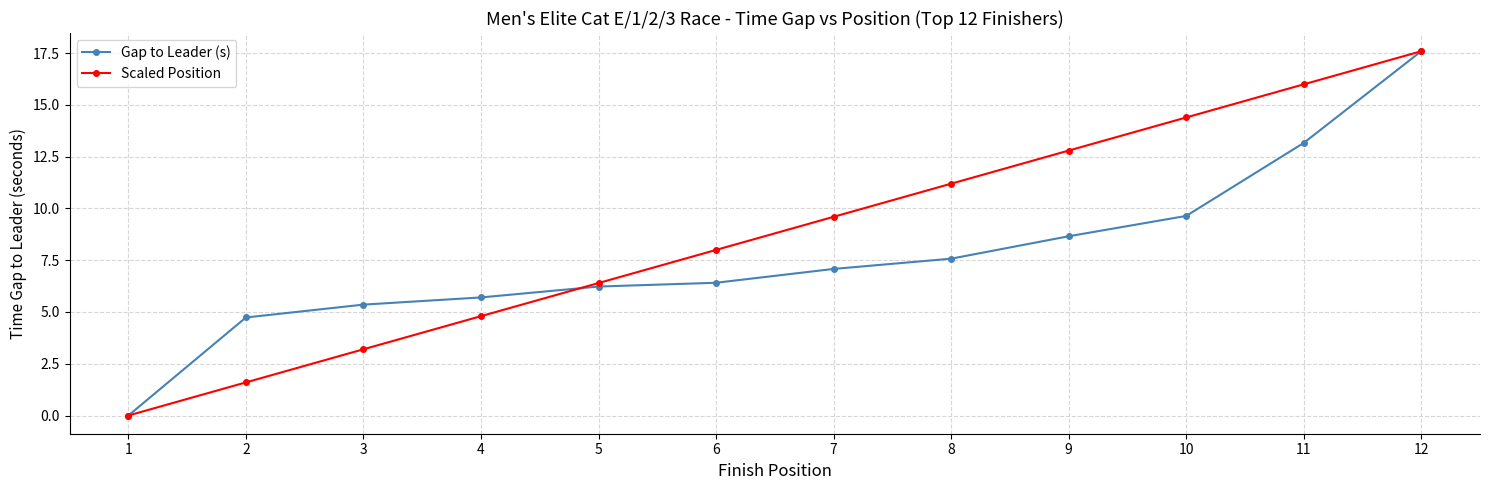

Which series changed the most between 7 and 12?

Gap to Leader (s)